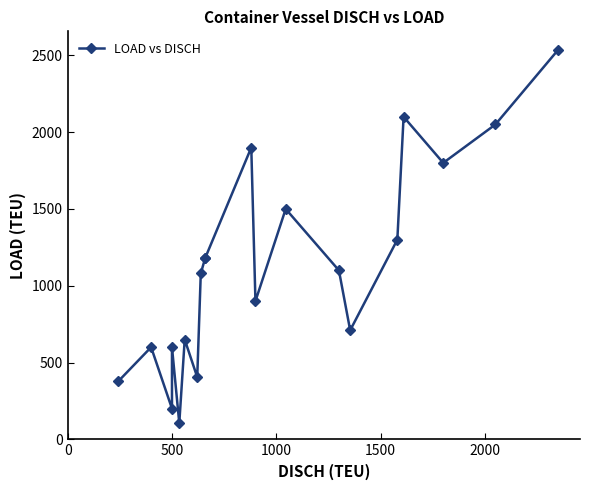

Does the chart have visible grid lines?

No